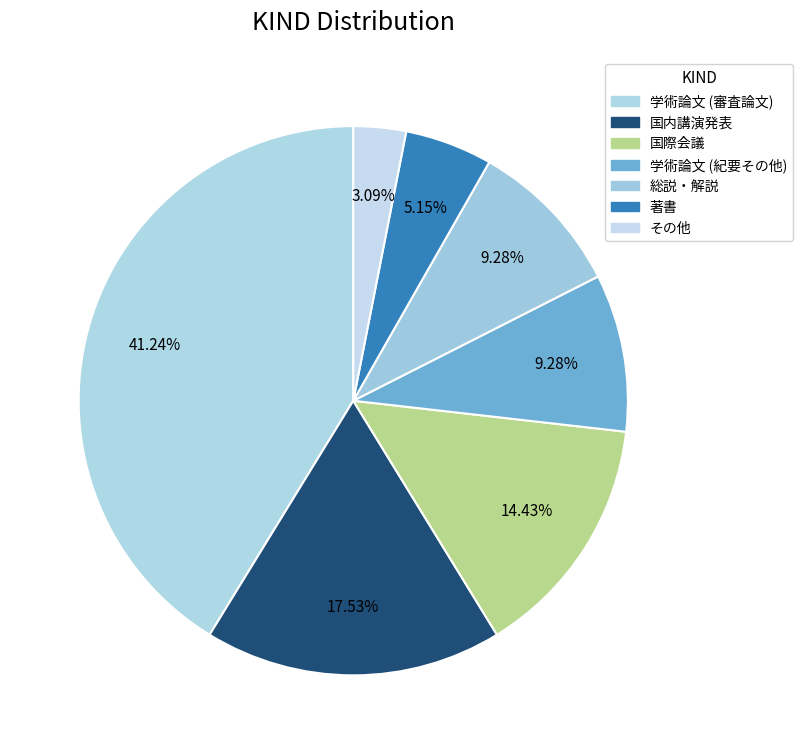

How many slices are in this pie chart?

7